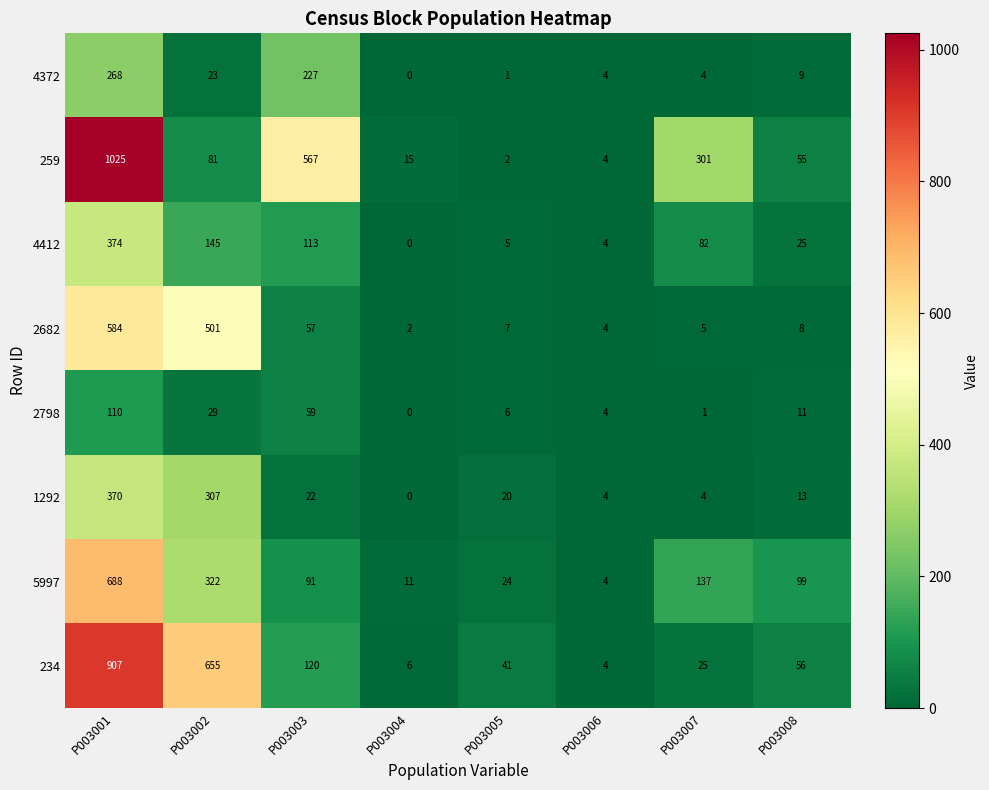

At which category is the sum across all series the highest?

P003001